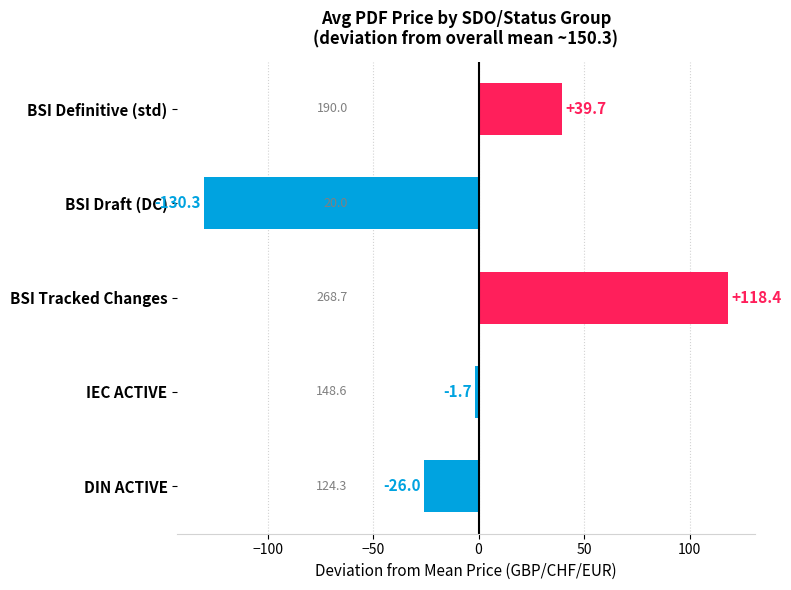

What is the label of the 5th bar from the top?

DIN ACTIVE